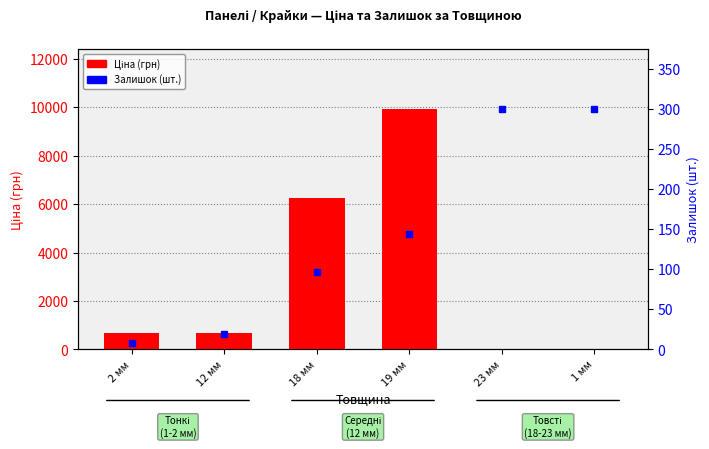

What is the sum of all Залишок (шт.) values?

865.0